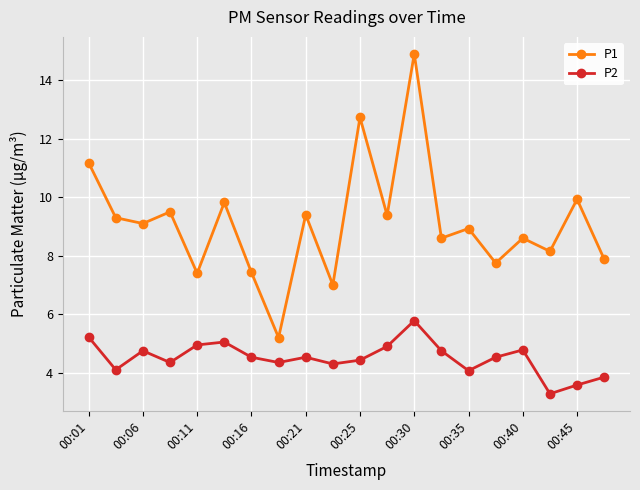

Which series has the largest range (max minus min)?

P1